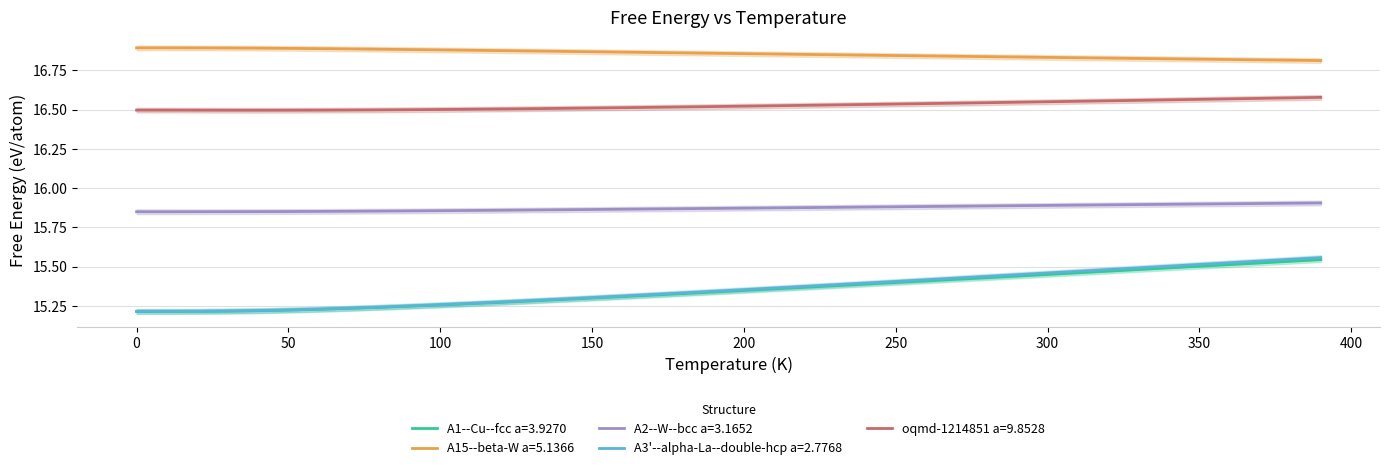

True or false: A1--Cu--fcc a=3.9270 has more than 2 interior local peaks.

False